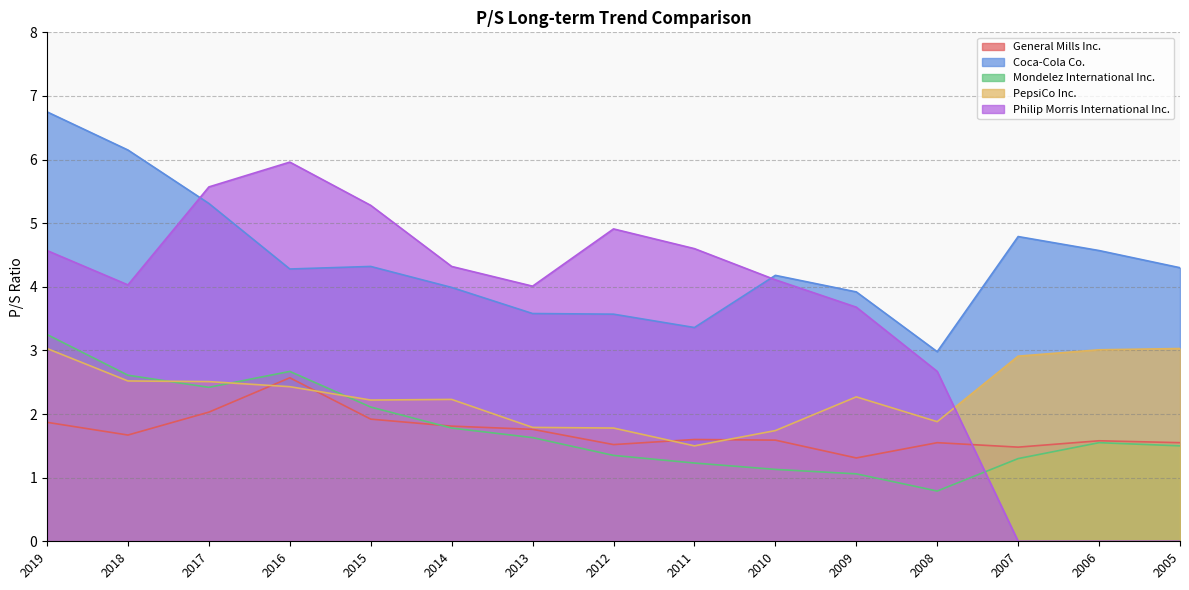

What are all the series names shown in the legend?

General Mills Inc., Coca-Cola Co., Mondelez International Inc., PepsiCo Inc., Philip Morris International Inc.